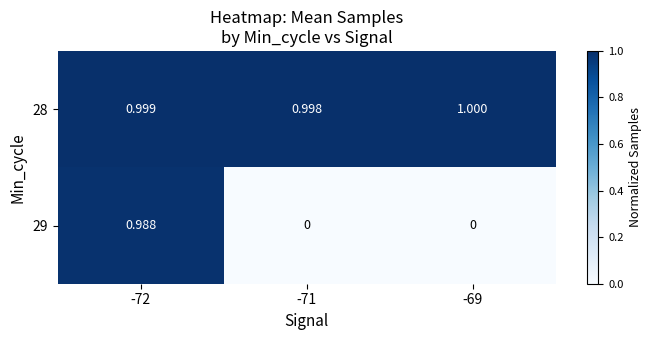

Is the value of 29 at -71 greater than the value of 28 at -69?

No